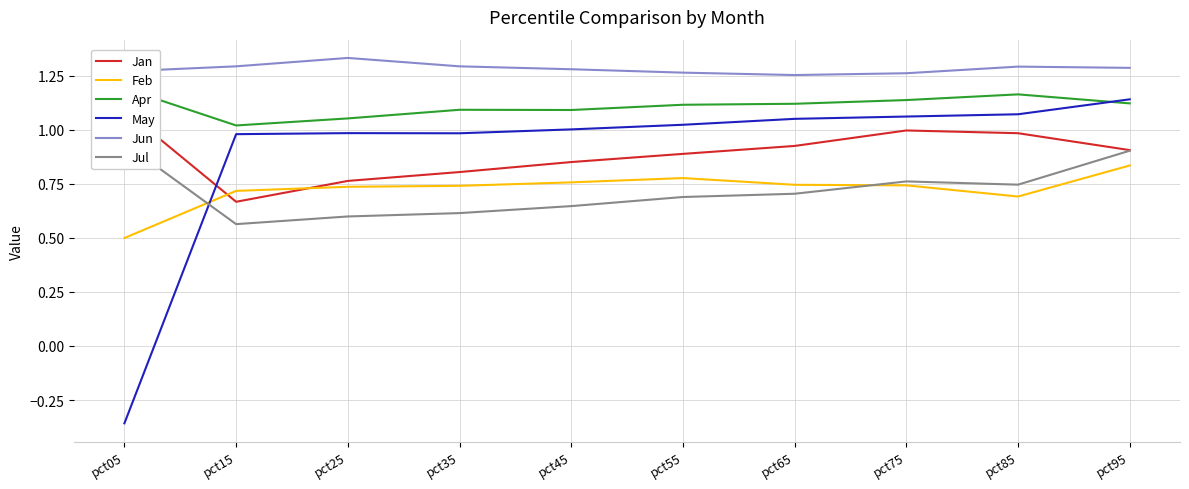

True or false: May has a value of -0.4 at pct05.

True